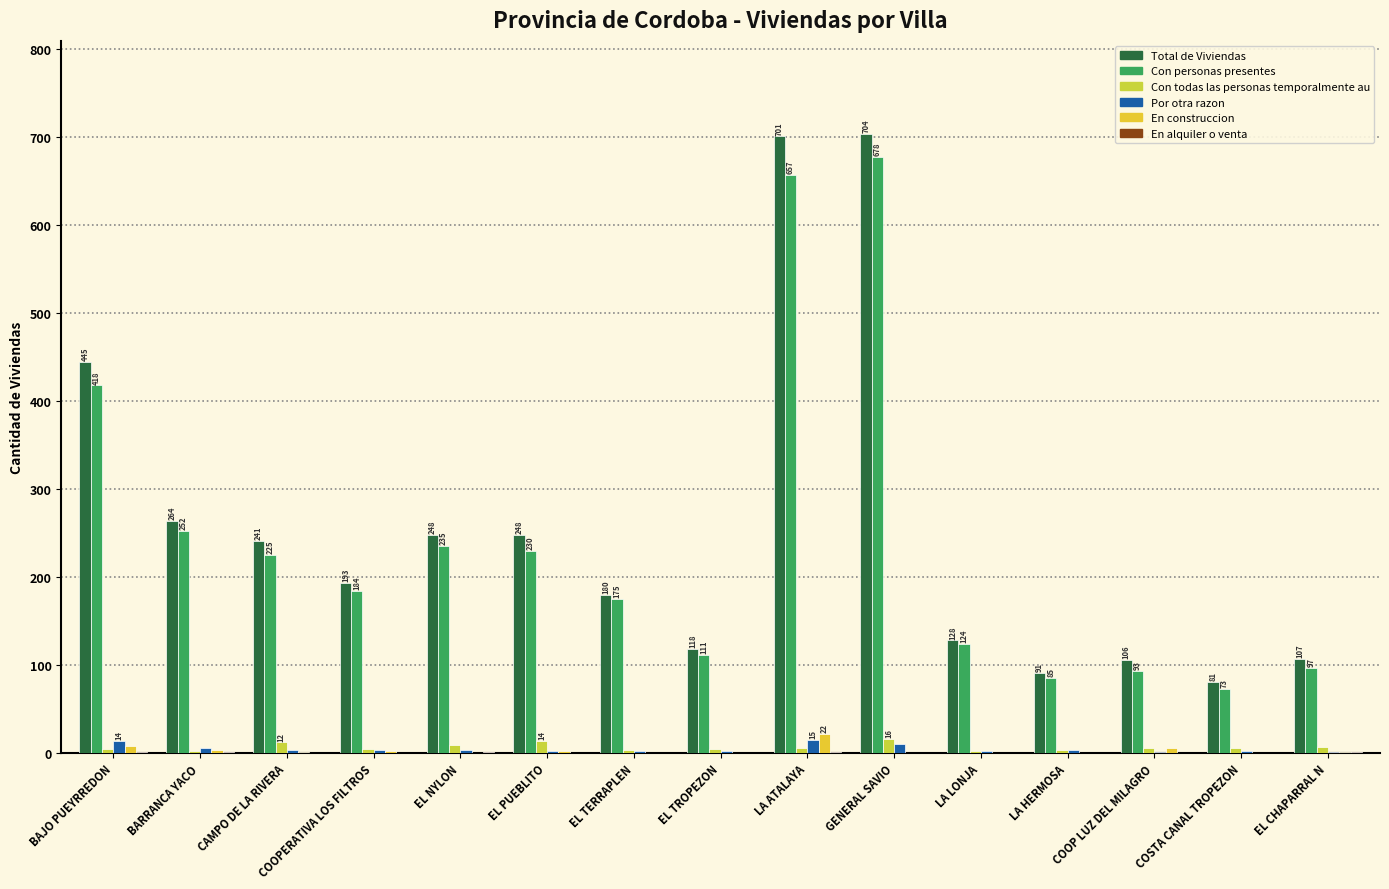

Does the chart contain stacked bars?

No